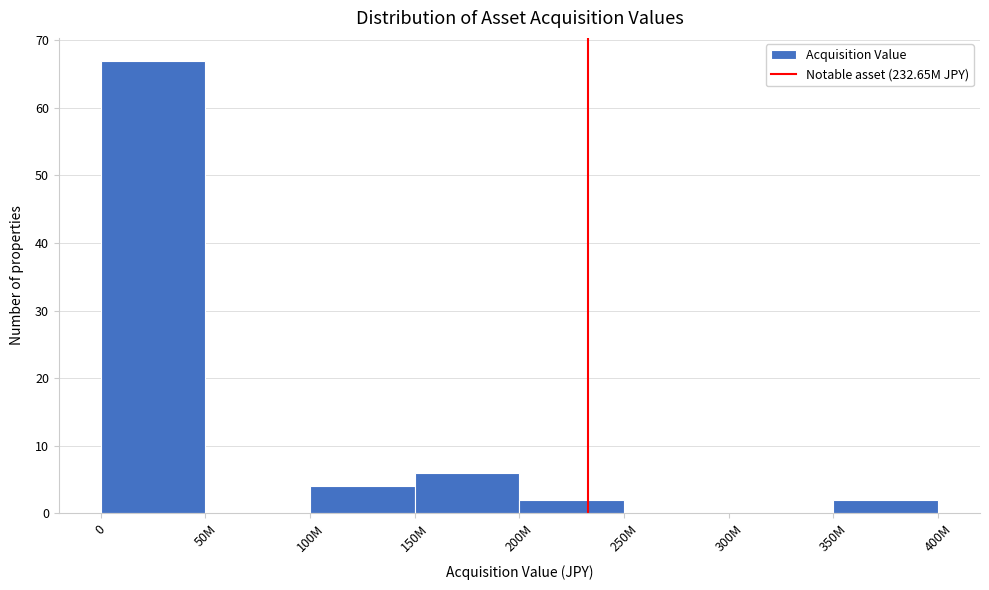

Reading left to right, what are all the values shown in this chart?

0=67	50M=0	100M=4	150M=6	200M=2	250M=0	300M=0	350M=2